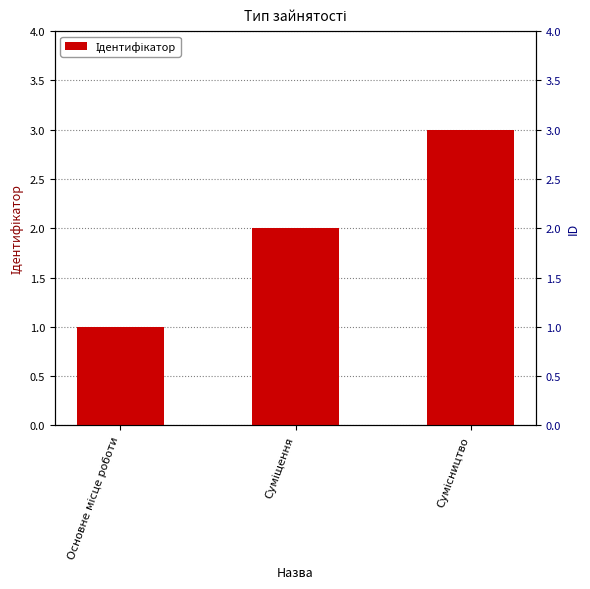

Count the number of categories in the chart.

3